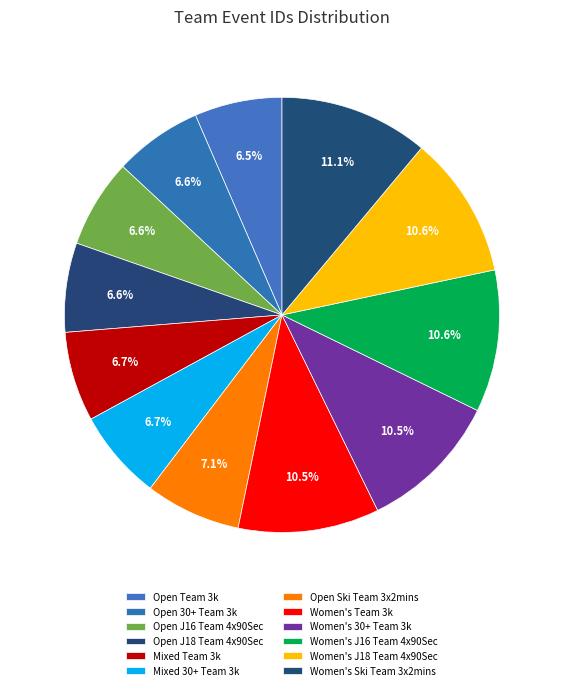

To the nearest percent, what portion does Open J18 Team 4x90Sec represent?

7%